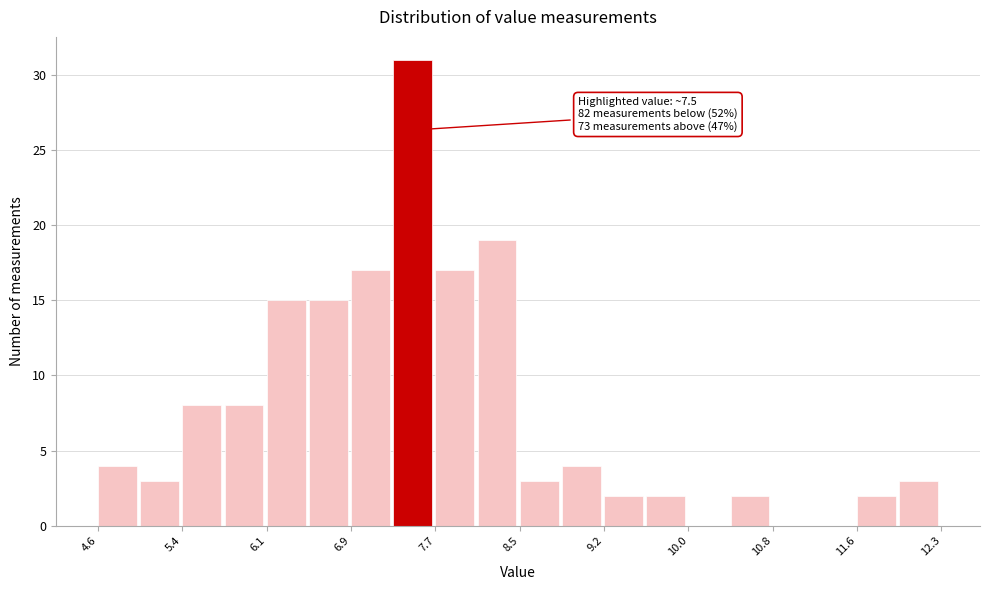

Around what value on the x-axis is the tallest bar? Give the approximate position of its centre, as read against the axis.

7.5